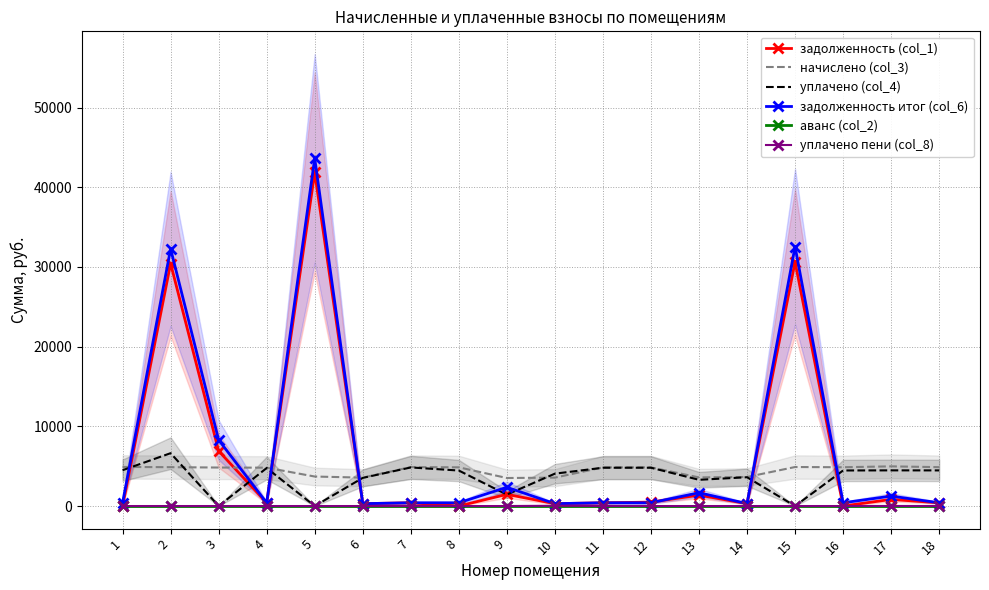

What is the difference between the уплачено пени (col_8) values at 12 and 13?

0.1